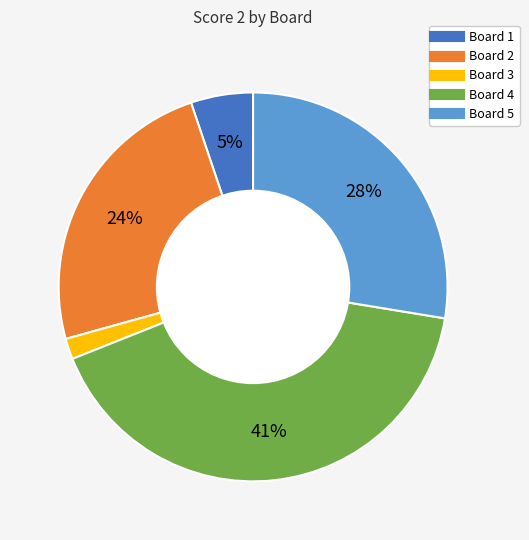

Is there a majority slice in this chart?

No